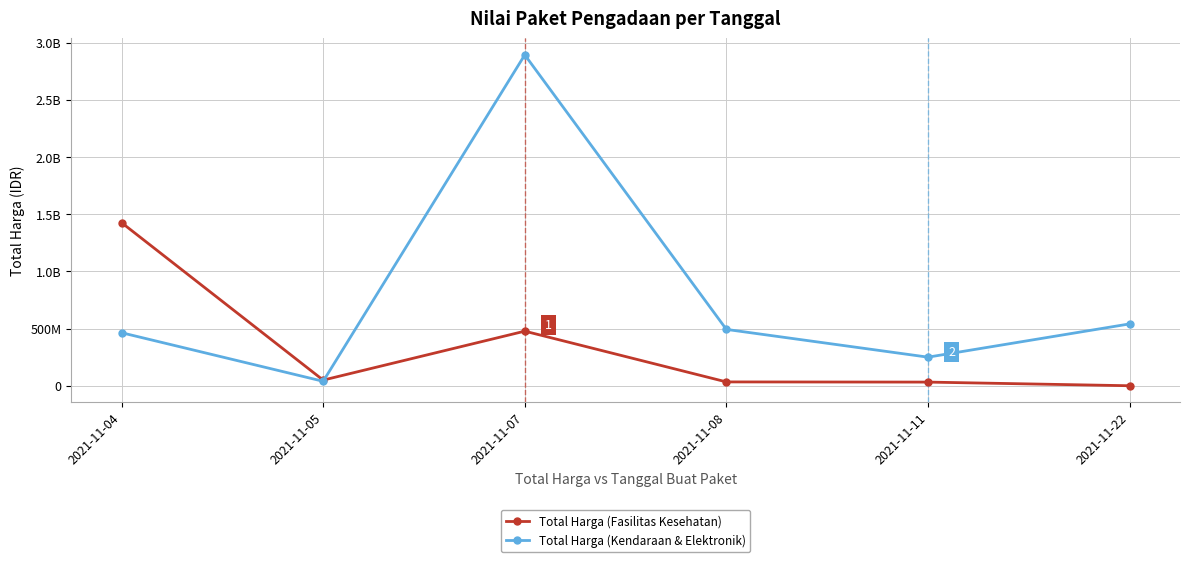

Does the chart have visible grid lines?

Yes